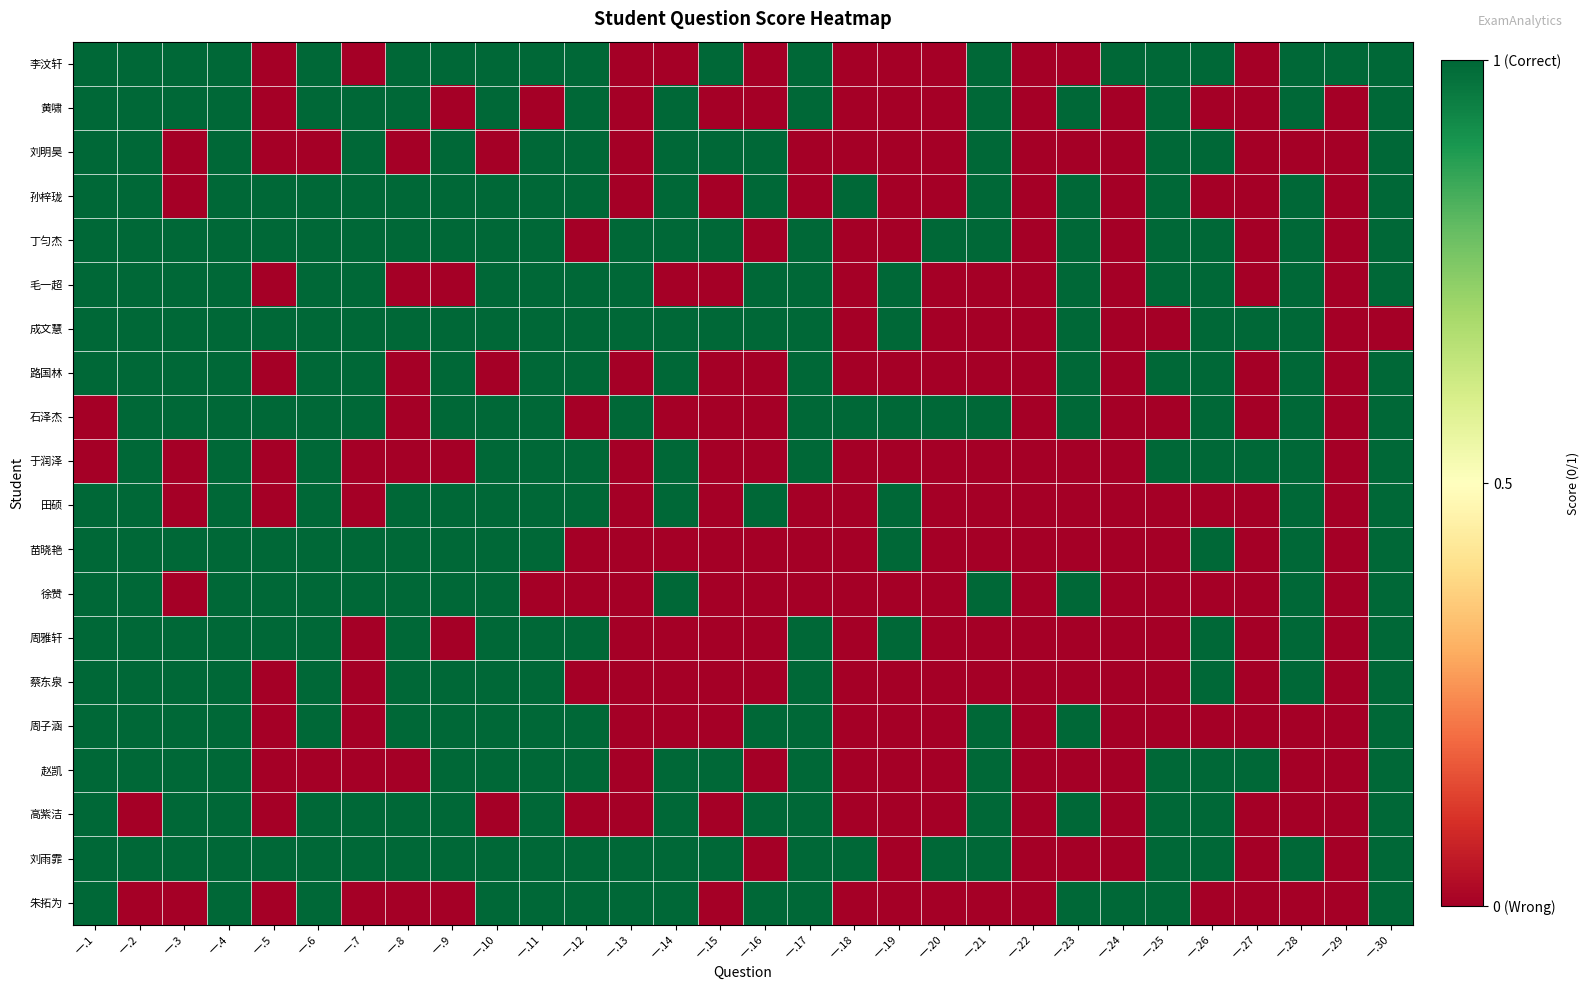

Between 一.19 and 一.30, which series saw the biggest shift?

李汶轩